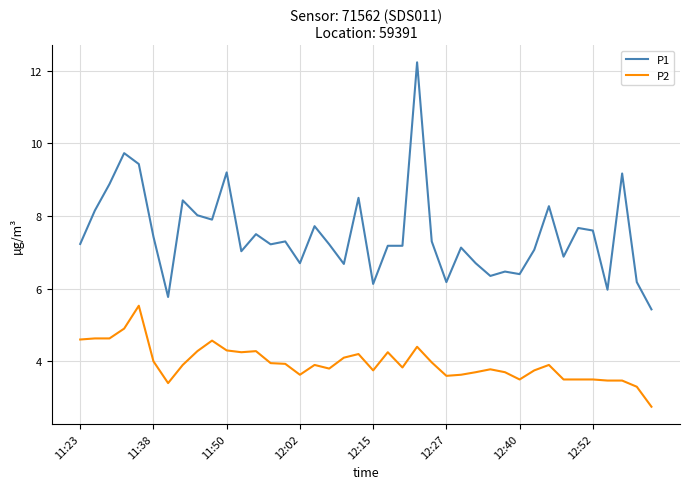

What is the difference between the maximum and minimum values in the P1 series?

6.8